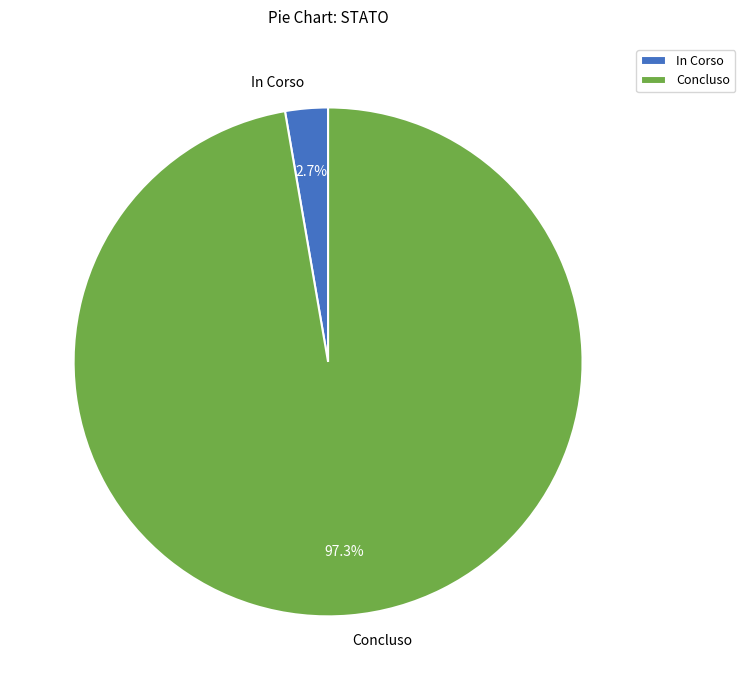

Count the number of slices in the pie.

2